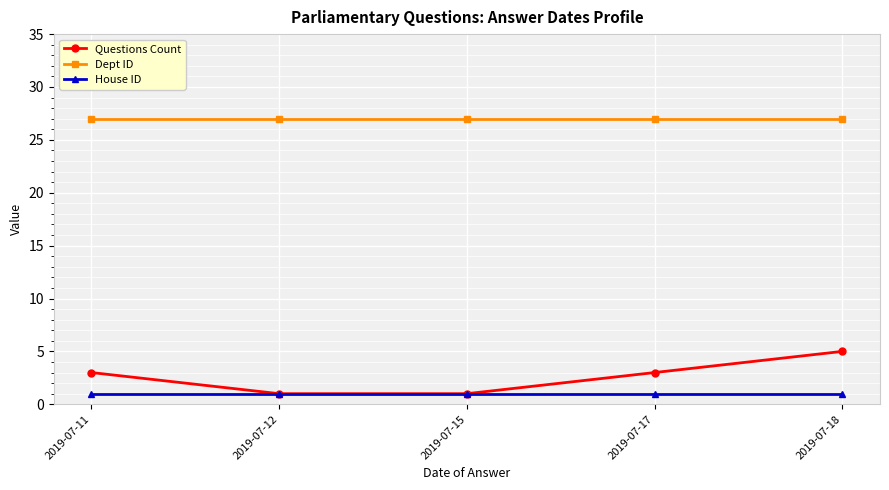

Which series changed the most between 2019-07-12 and 2019-07-18?

Questions Count